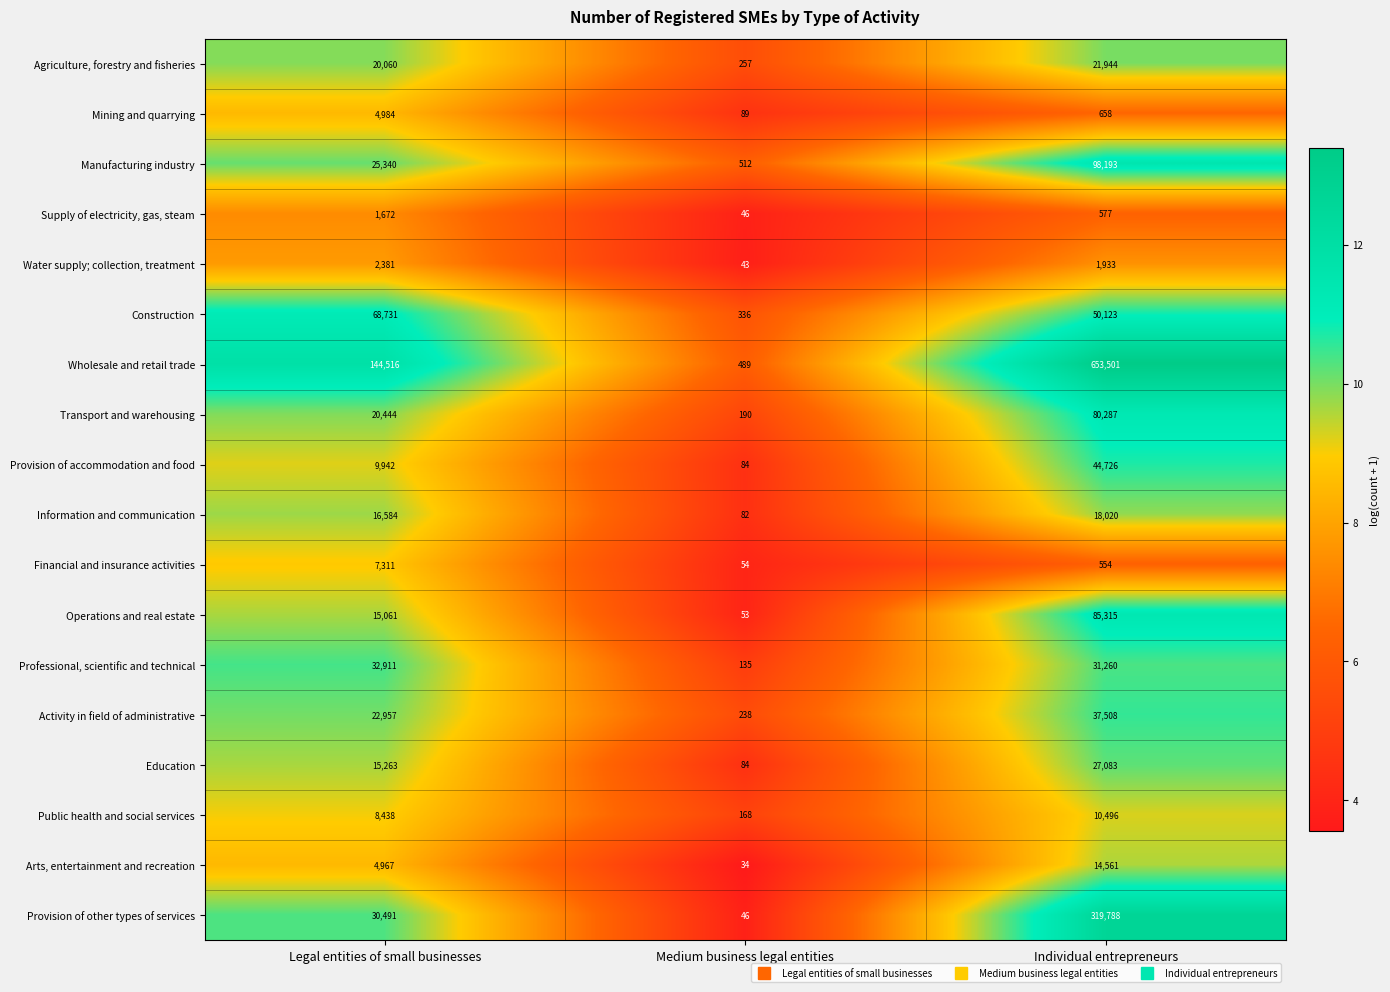

List the series in order of their peak value, highest first.

Wholesale and retail trade, Provision of other types of services, Manufacturing industry, Operations and real estate, Transport and warehousing, Construction, Provision of accommodation and food, Activity in field of administrative, Professional, scientific and technical, Education, Agriculture, forestry and fisheries, Information and communication, Arts, entertainment and recreation, Public health and social services, Financial and insurance activities, Mining and quarrying, Water supply; collection, treatment, Supply of electricity, gas, steam